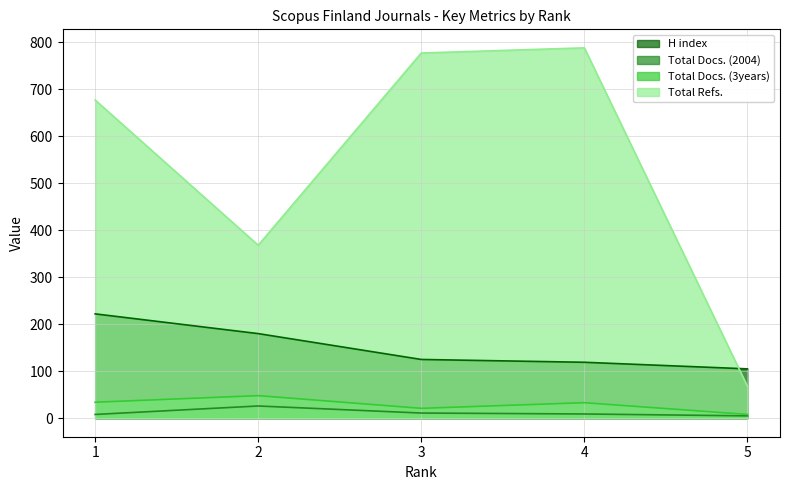

How many lines are shown in the chart?

4